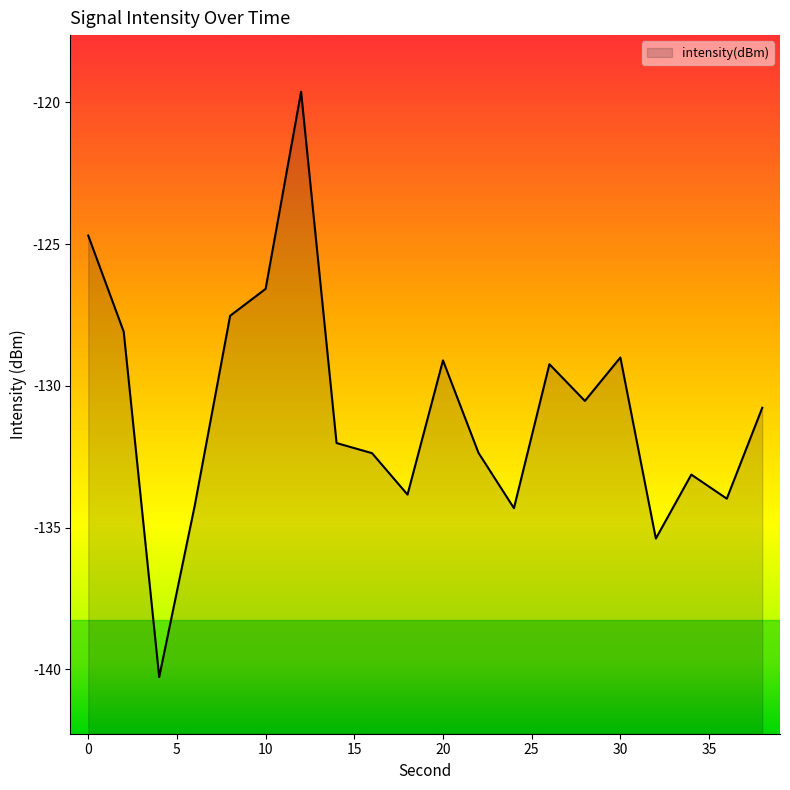

How many interior local valleys (lower than both neighbors) does the data have?

6